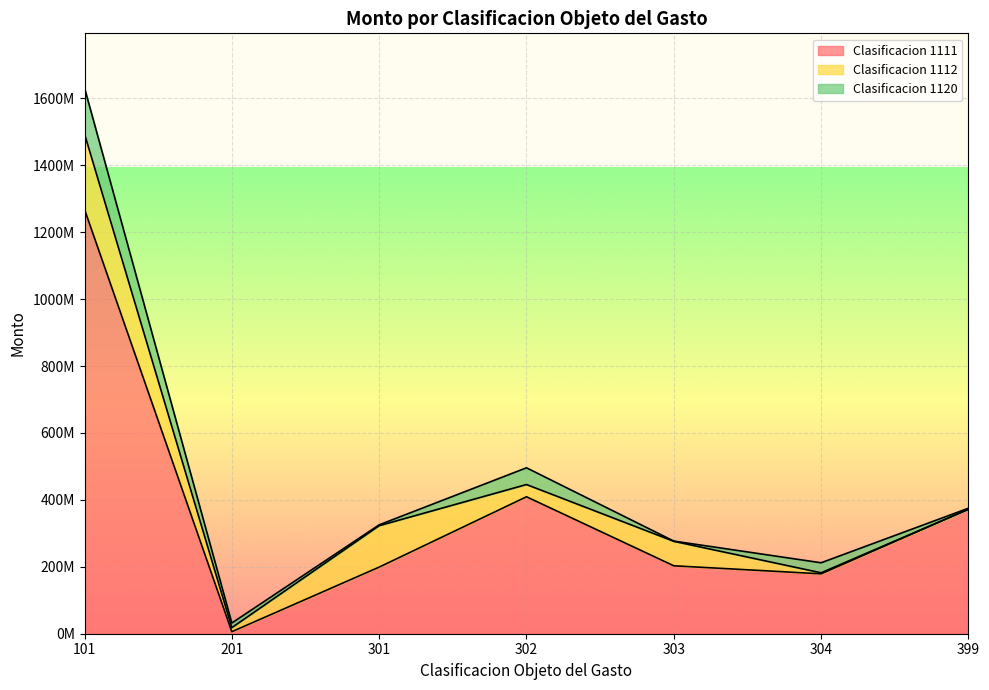

Rank the categories by Clasificacion 1111 value from highest to lowest.

101, 302, 399, 303, 301, 304, 201